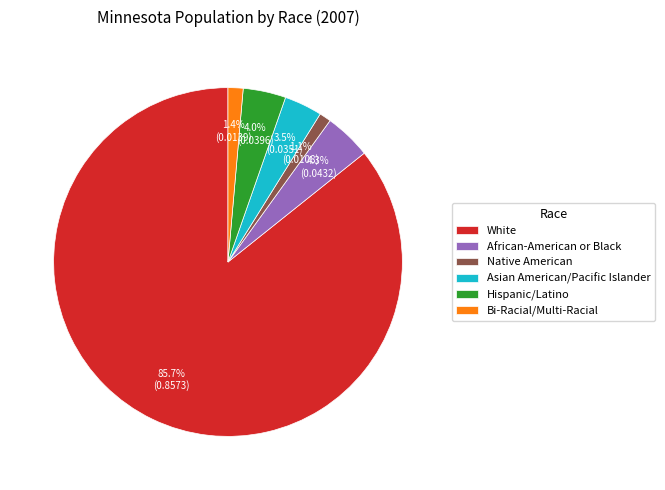

Is Bi-Racial/Multi-Racial the majority of the pie?

No